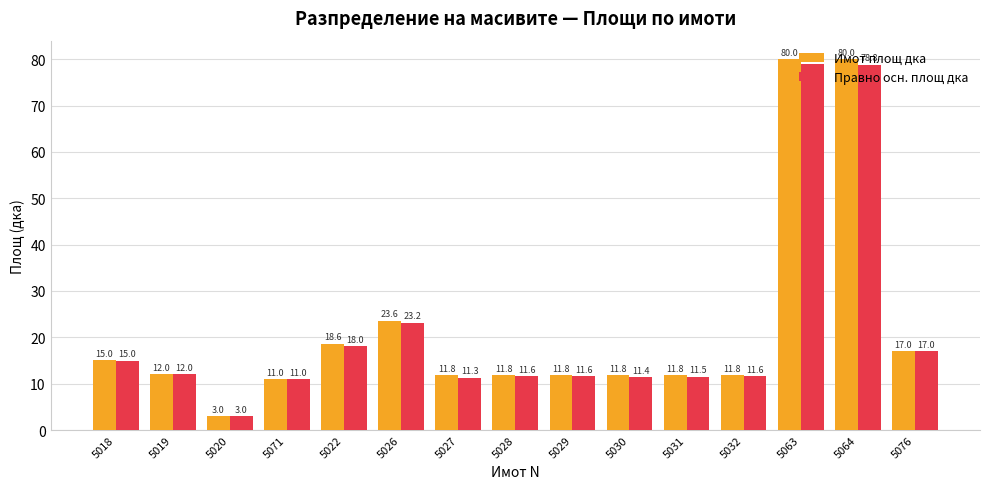

Between 5022 and 5032, which series saw the biggest shift?

Имот площ дка